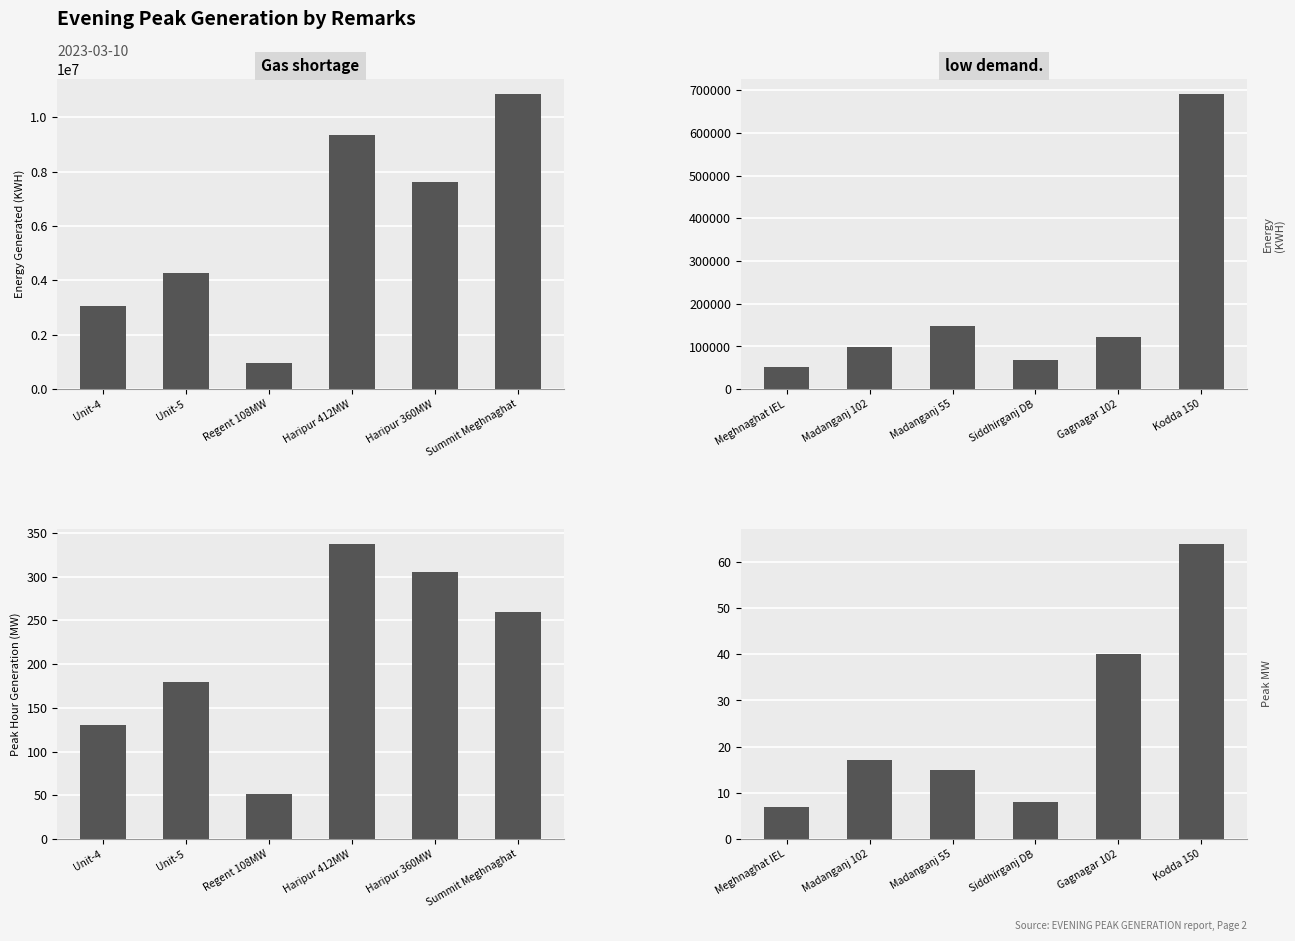

What position from the right is Haripur 360MW?

2